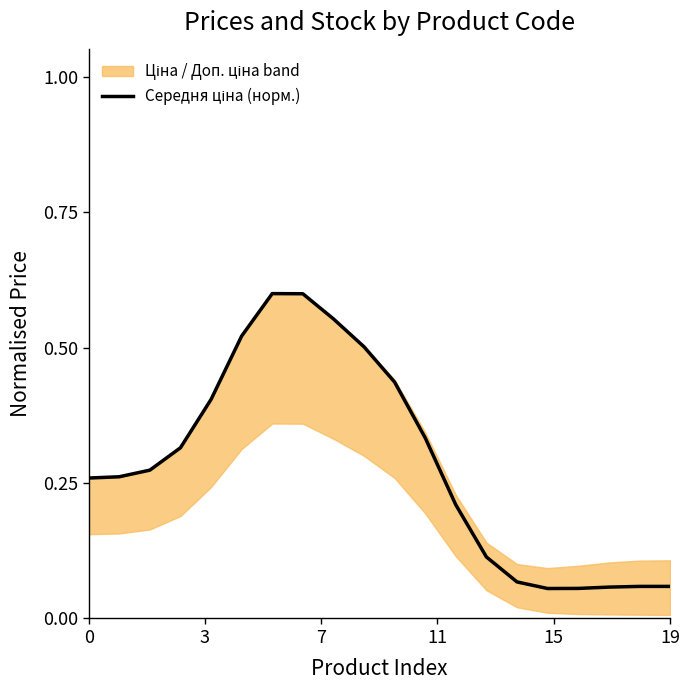

Is it true that the value at 0 is 0.2?

False